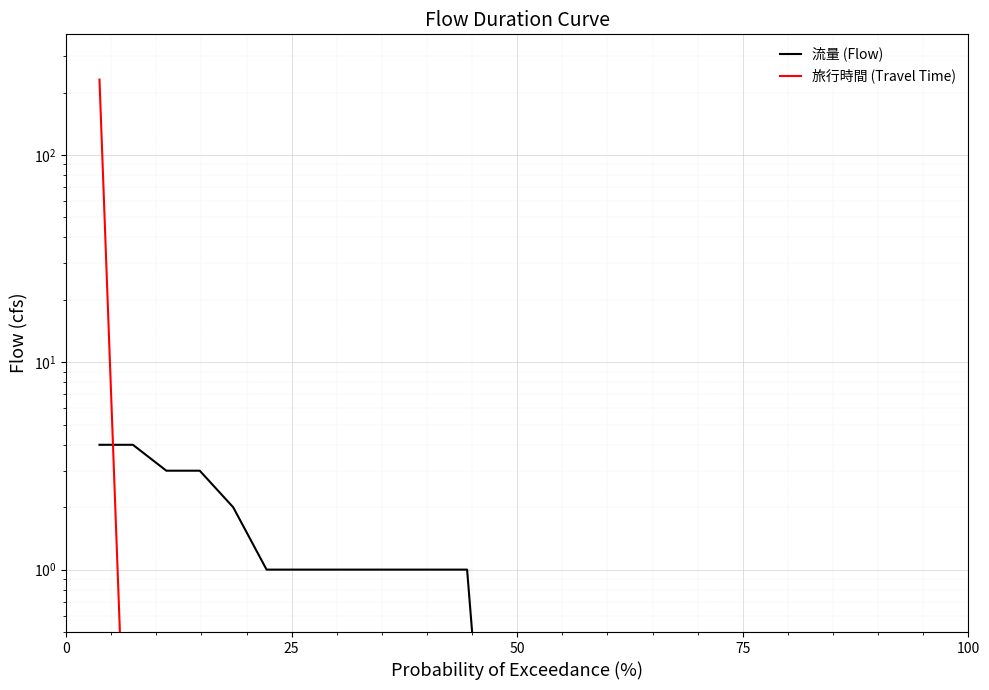

How many lines are shown in the chart?

2